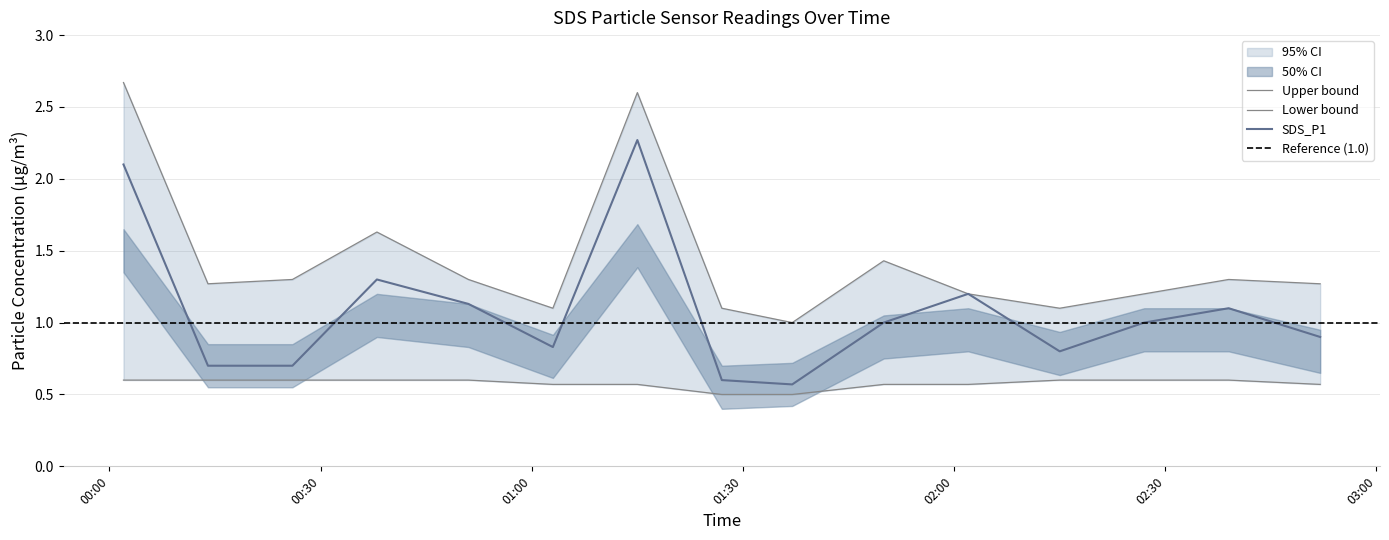

What is the difference between the second highest and minimum values in the upper_95 series?

1.6